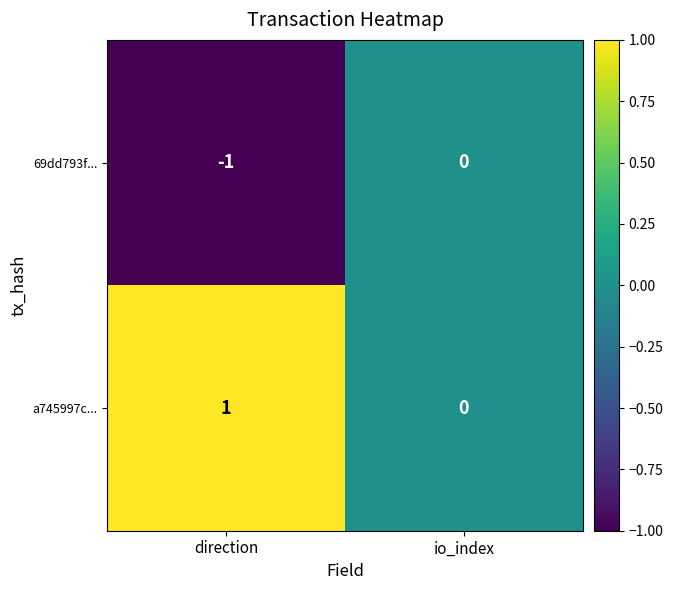

List the series in order of their overall mean, lowest first.

69dd793f..., a745997c...